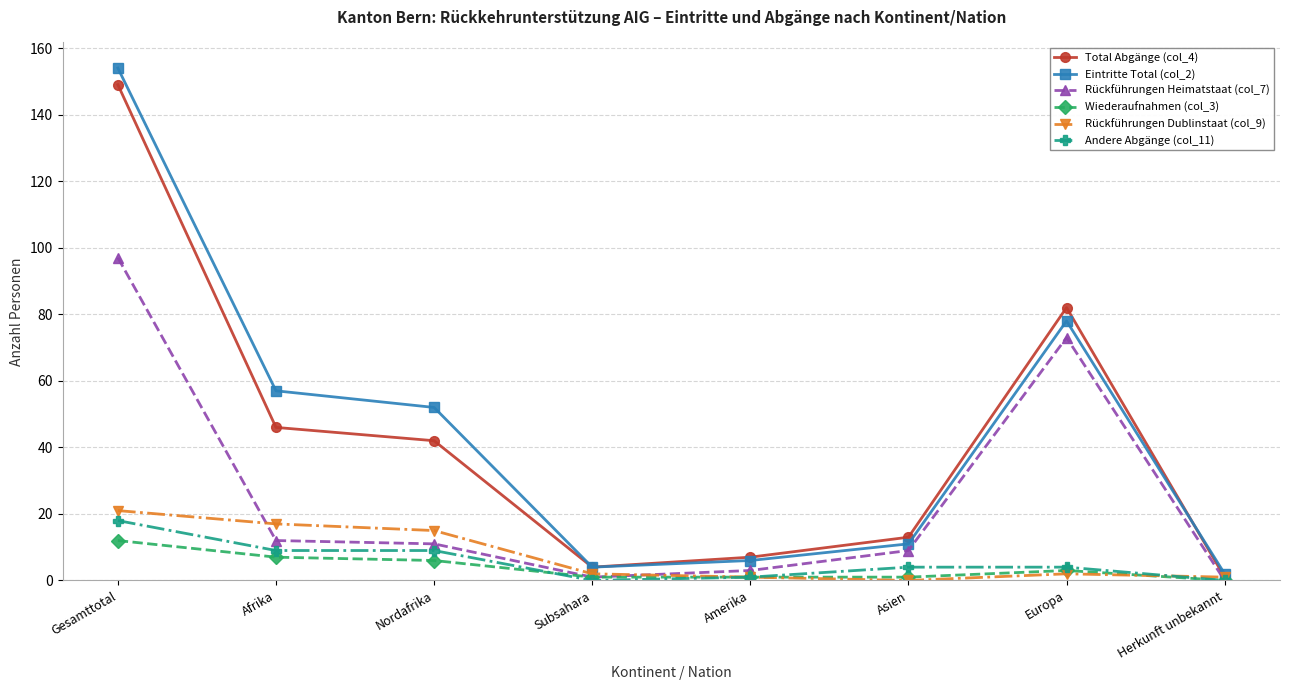

The Wiederaufnahmen (col_3) series shows 0 at Herkunft unbekannt. True or false?

True